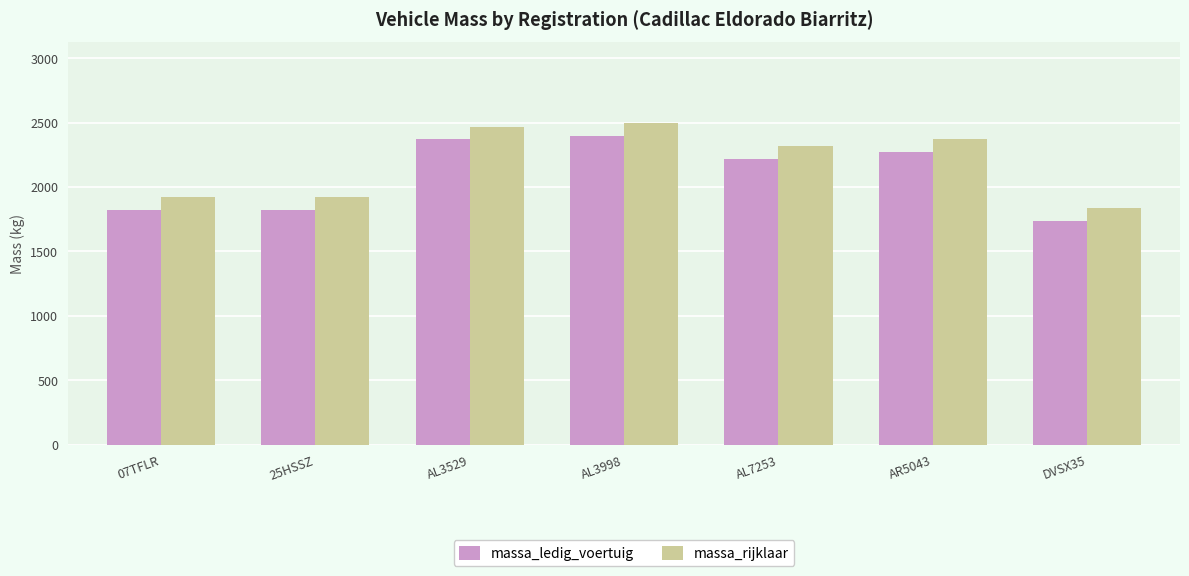

What is the average value of the massa_rijklaar series?

2193